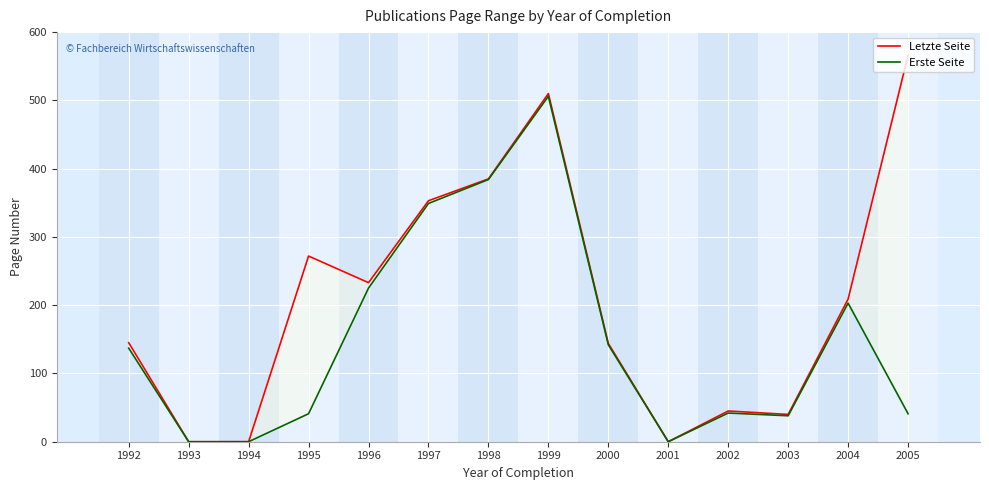

List the labels in order of Erste Seite value, largest first.

1999, 1998, 1997, 1996, 2004, 2000, 1992, 2002, 1995, 2005, 2003, 1993, 1994, 2001